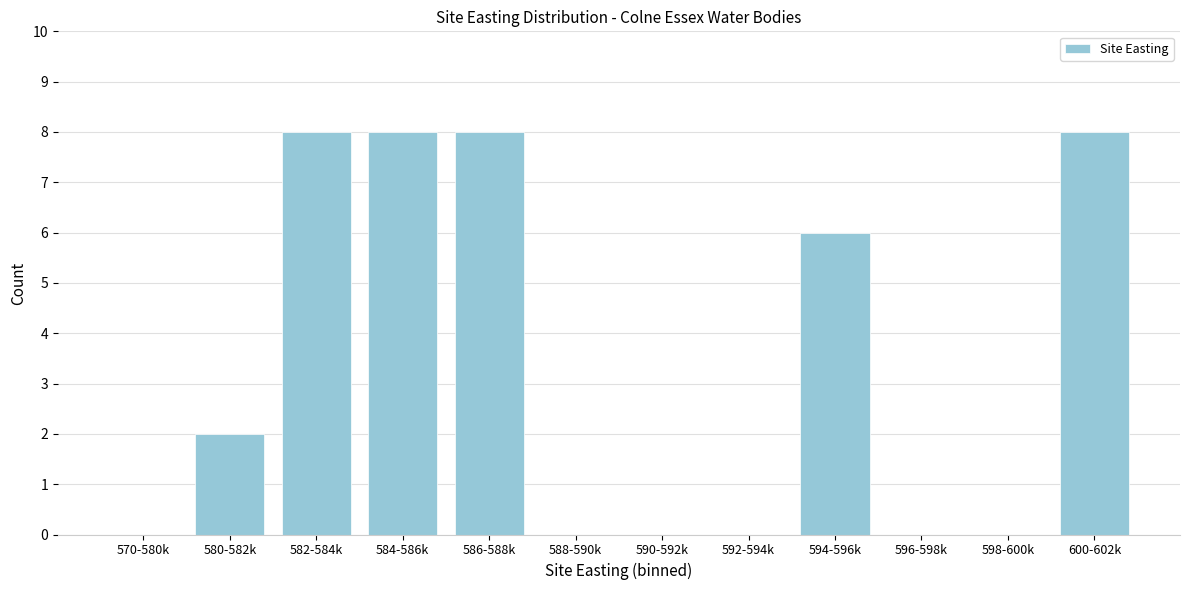

Reading left to right, what are all the values shown in this chart?

570-580k=0	580-582k=2	582-584k=8	584-586k=8	586-588k=8	588-590k=0	590-592k=0	592-594k=0	594-596k=6	596-598k=0	598-600k=0	600-602k=8